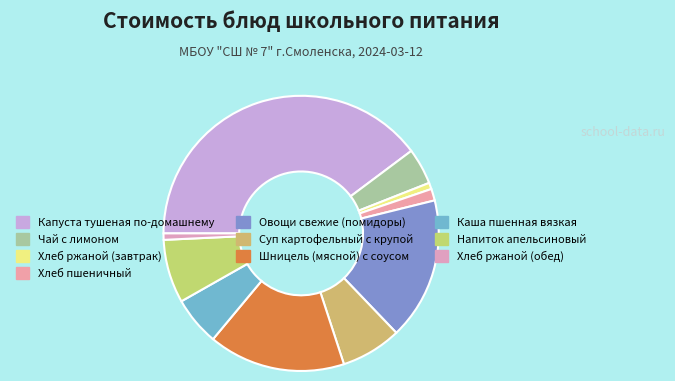

The Хлеб ржаной (обед) slice represents 11% of the pie. True or false?

False